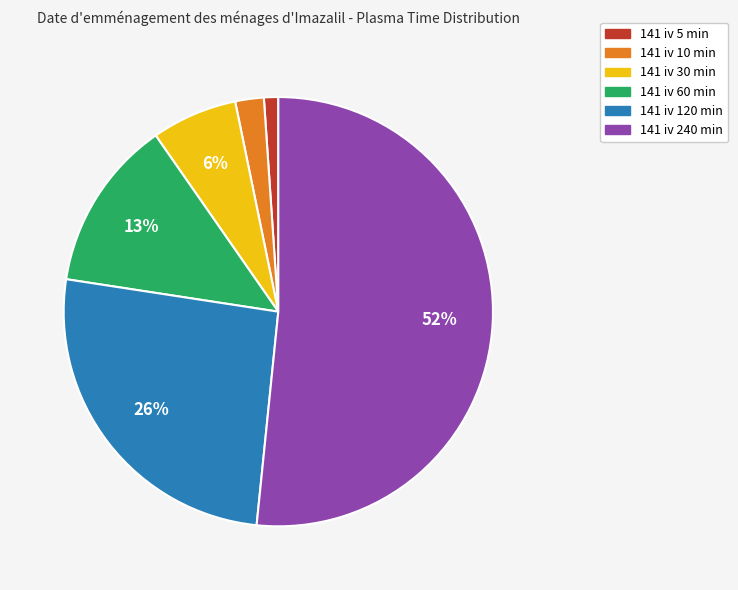

To the nearest percent, what is the difference between the largest and smallest slice percentages?

51%